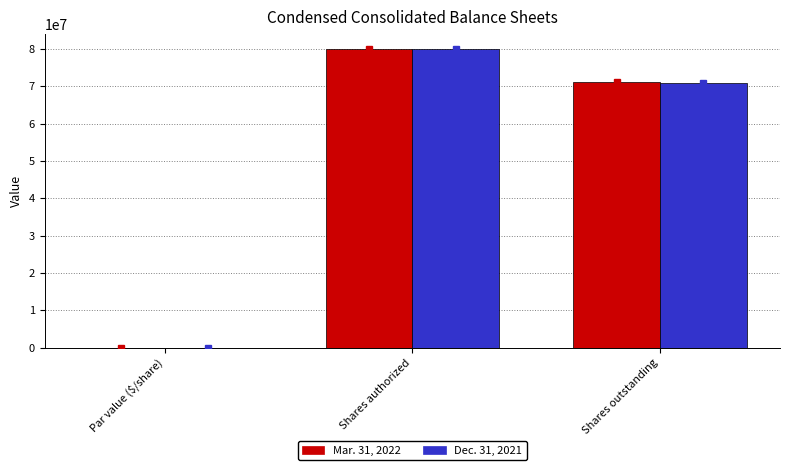

Are the bars grouped side by side (vs. stacked)?

Yes